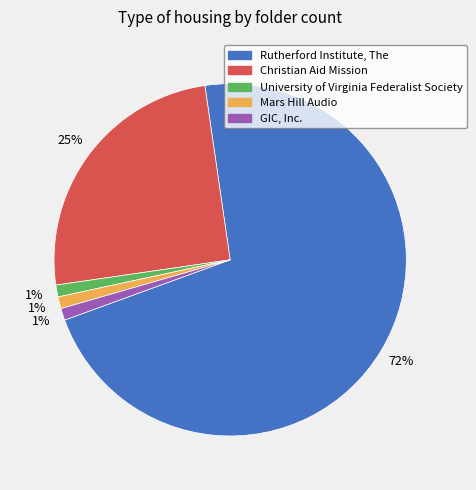

Is the sum of Christian Aid Mission and Rutherford Institute, The greater than half?

Yes